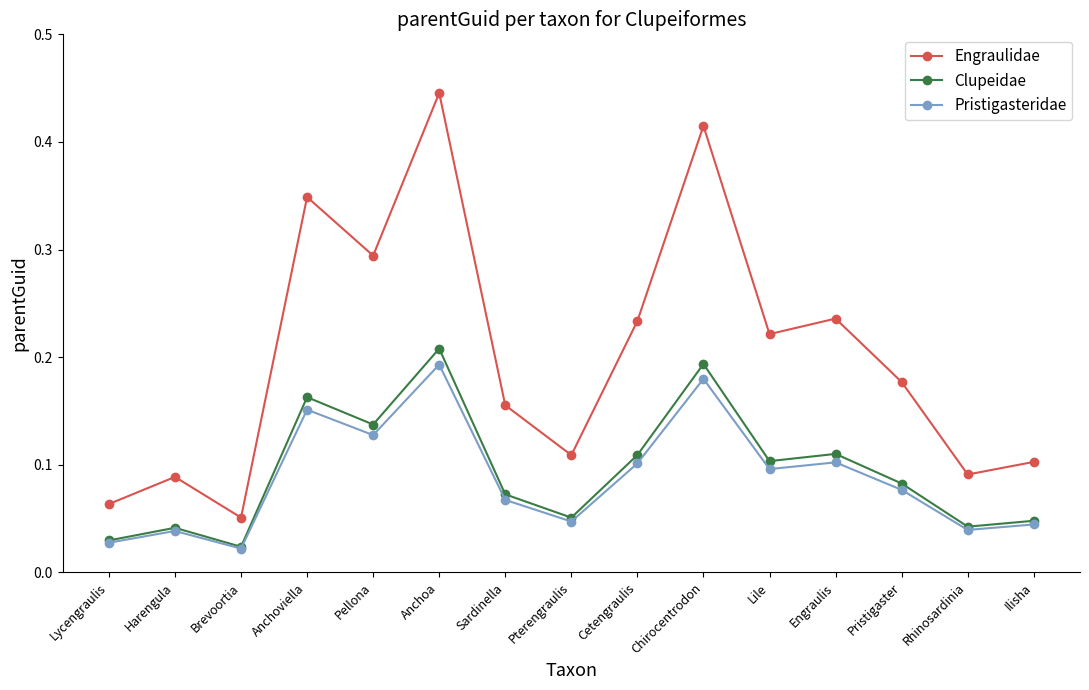

Is the value of Pristigasteridae at Lycengraulis greater than the value of Engraulidae at Ilisha?

No